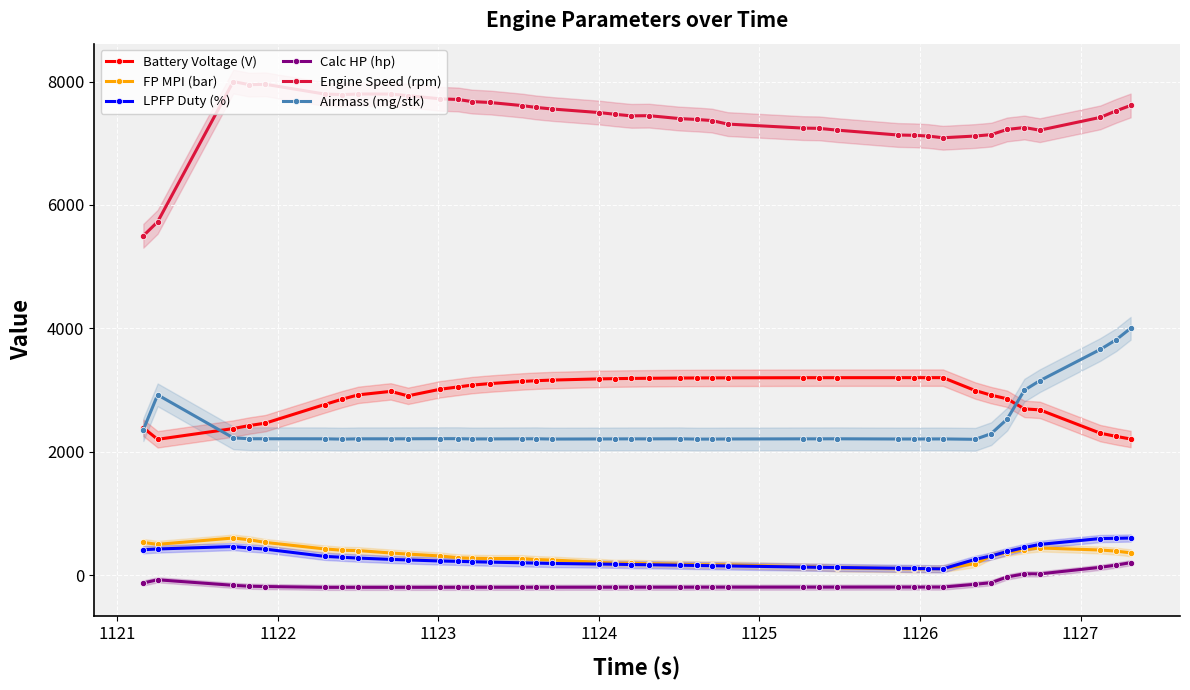

True or false: FP MPI (bar) has more than 2 interior local peaks.

True